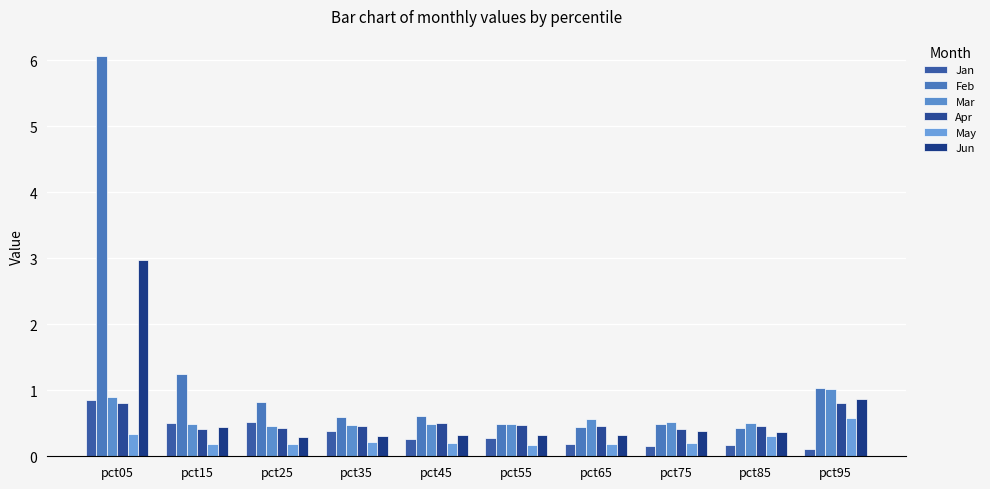

Reading left to right, what are all the values shown in this chart?

Jan: 0.9	0.5	0.5	0.4	0.3	0.3	0.2	0.2	0.2	0.1
Feb: 6.1	1.2	0.8	0.6	0.6	0.5	0.4	0.5	0.4	1.0
Mar: 0.9	0.5	0.5	0.5	0.5	0.5	0.6	0.5	0.5	1.0
Apr: 0.8	0.4	0.4	0.5	0.5	0.5	0.5	0.4	0.5	0.8
May: 0.3	0.2	0.2	0.2	0.2	0.2	0.2	0.2	0.3	0.6
Jun: 3.0	0.4	0.3	0.3	0.3	0.3	0.3	0.4	0.4	0.9